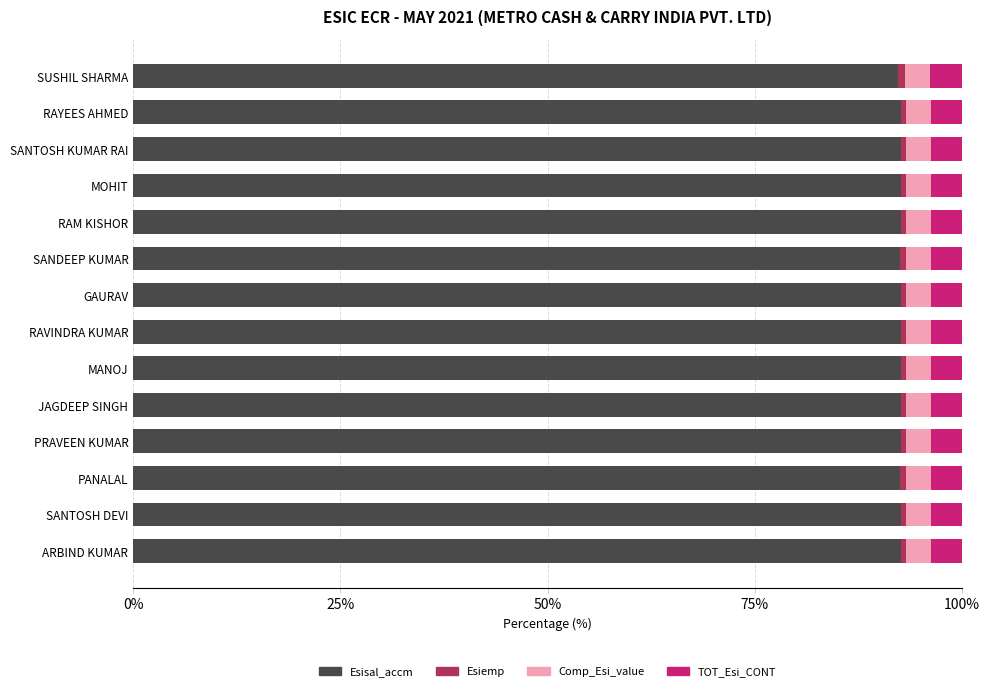

The Esisal_accm series shows 92.6 at RAVINDRA KUMAR. True or false?

True